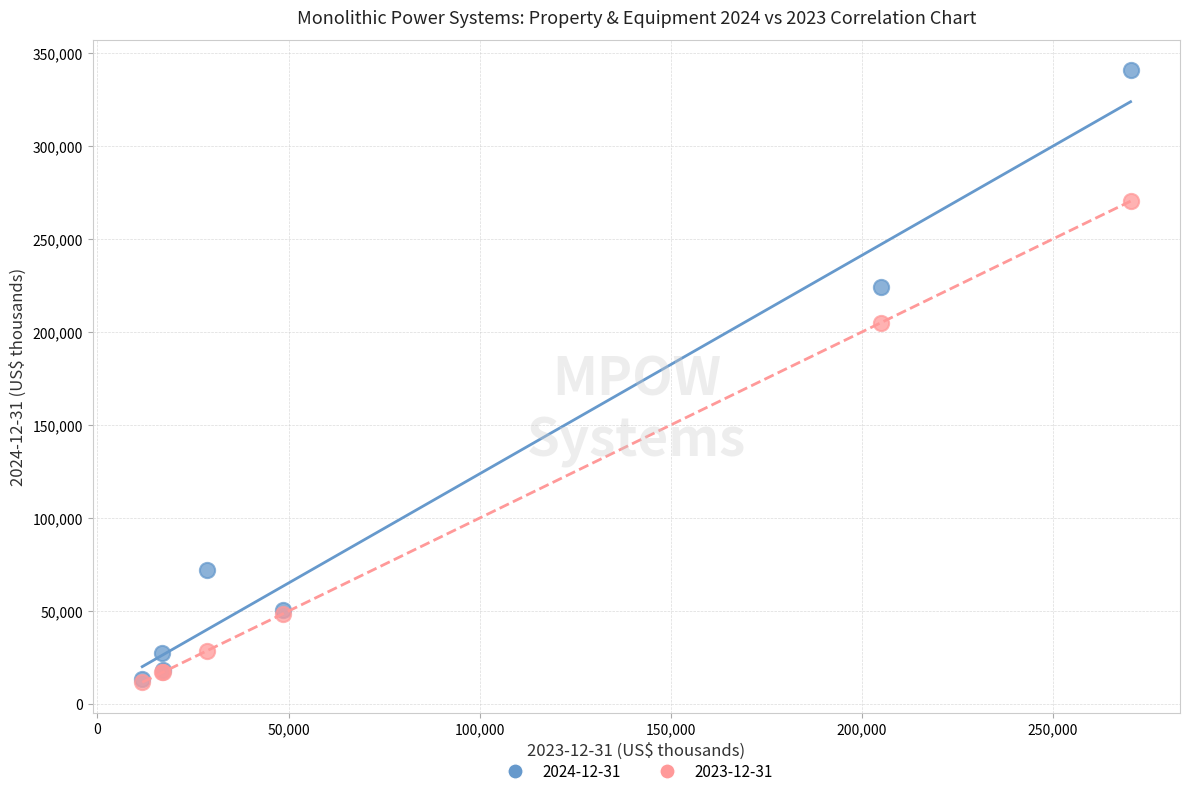

Across all series, what Y value is closest to 176201?

205132